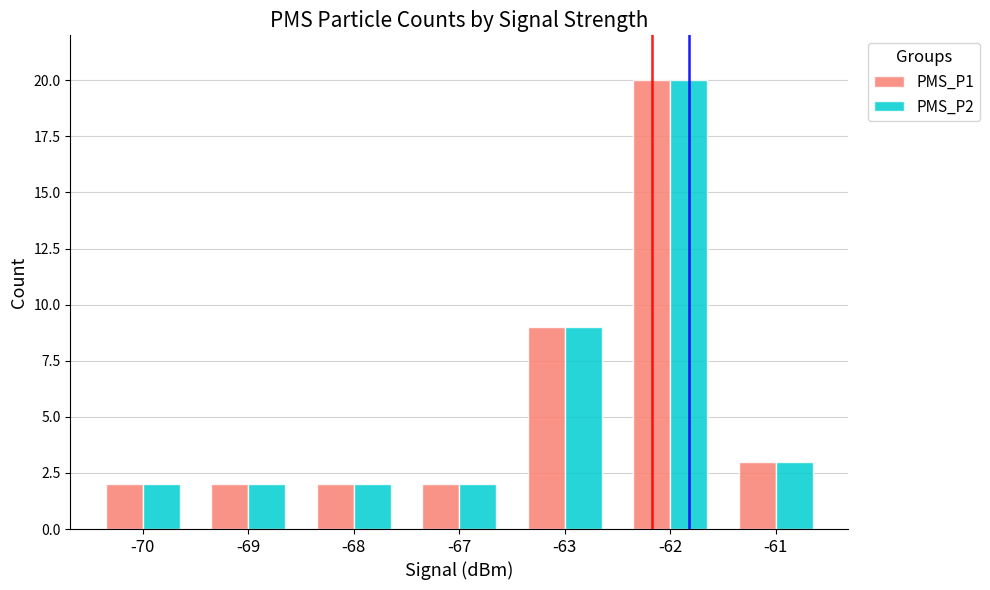

At which label does PMS_P1 reach its peak?

-62